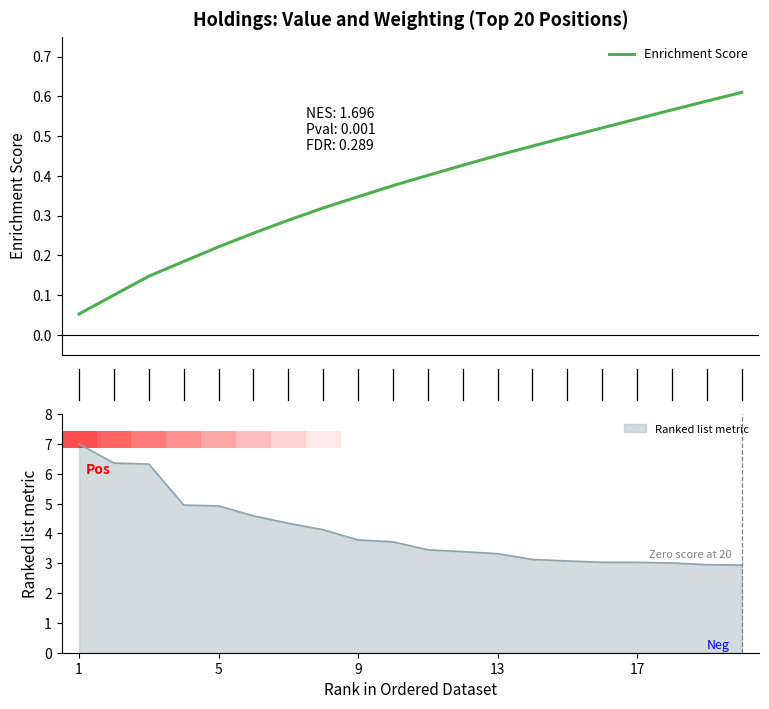

What is the value of the 15th bar from the left?

0.5